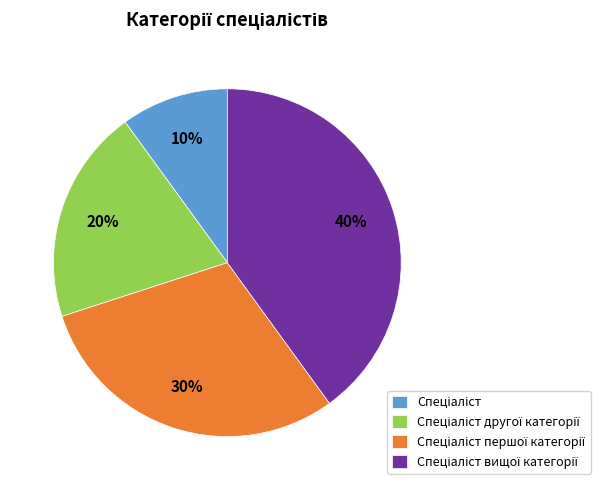

To the nearest percent, what is the average slice percentage?

25%